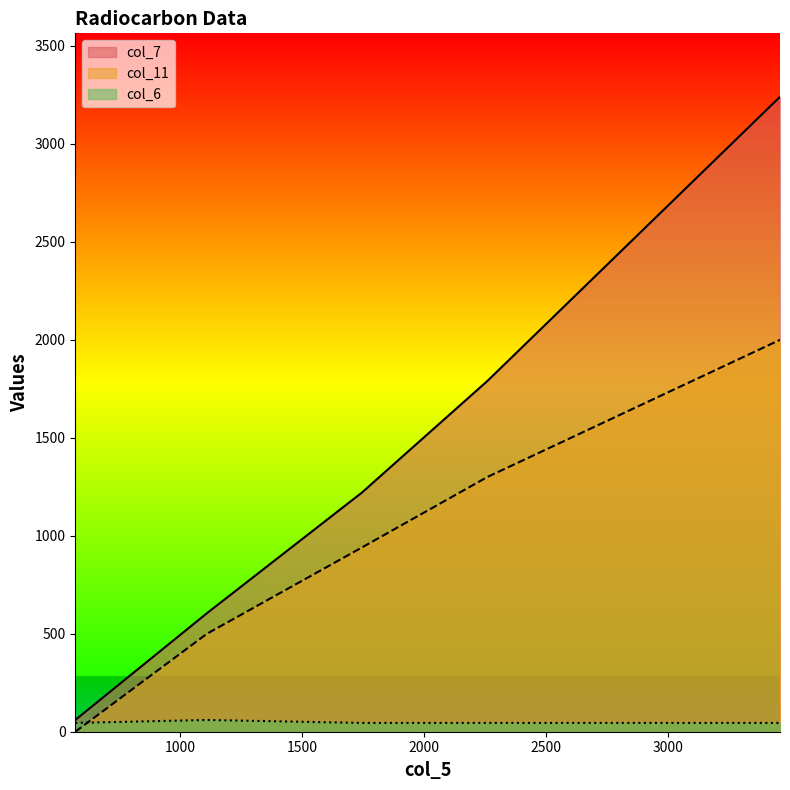

At which category does col_6 reach its first local peak?

1110.0